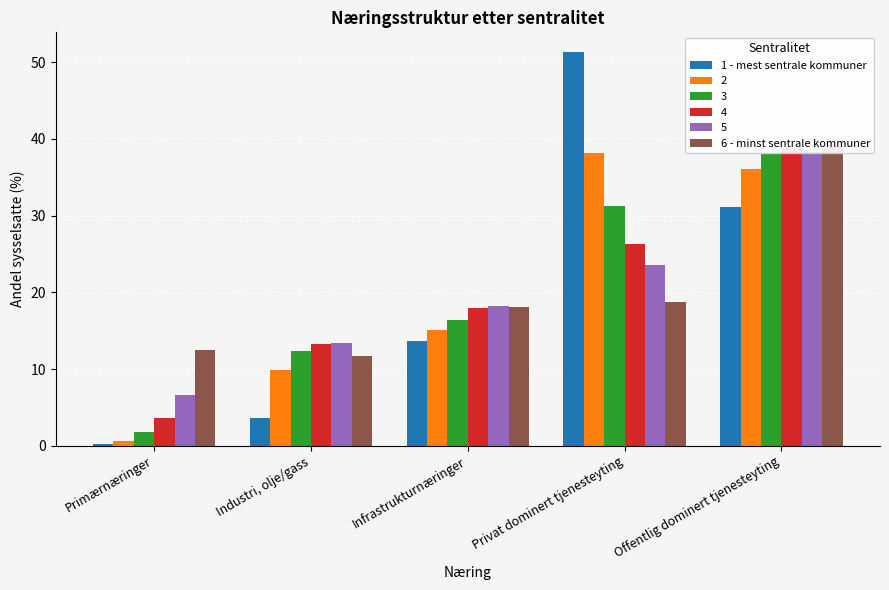

Reading left to right, extract all data points from this chart.

1 - mest sentrale kommuner: 0.2	3.7	13.7	51.3	31.1
6 - minst sentrale kommuner: 12.5	11.7	18.1	18.8	39.0